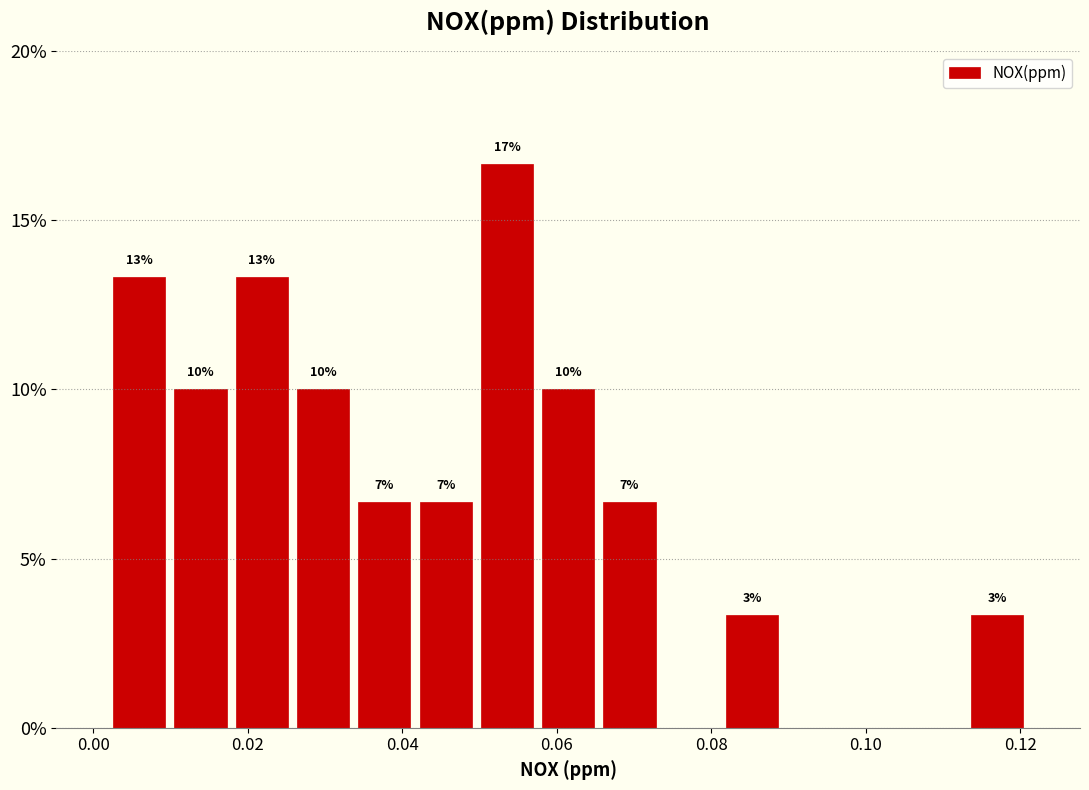

Around what value on the x-axis is the tallest bar? Give the approximate position of its centre, as read against the axis.

0.054